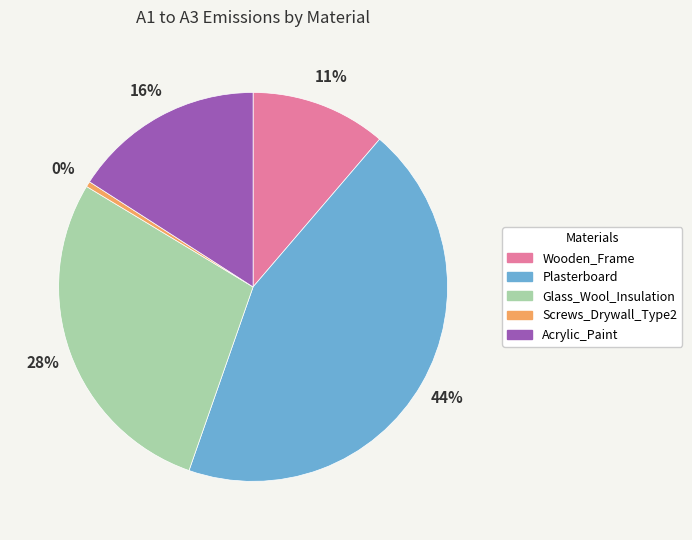

Does Wooden_Frame represent more than half of the total?

No